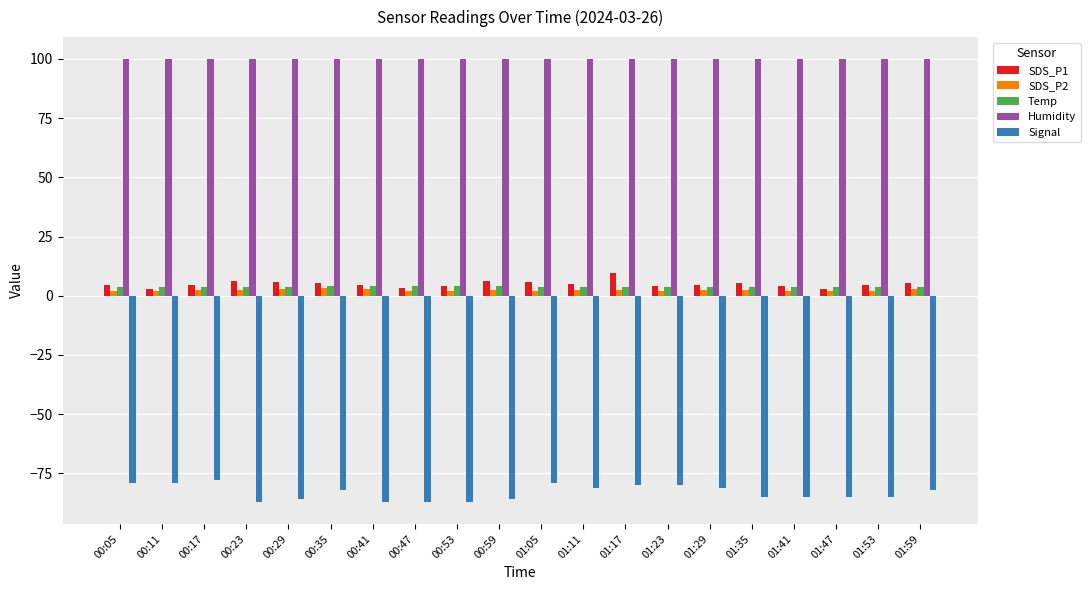

What is the maximum value for SDS_P1?

9.6